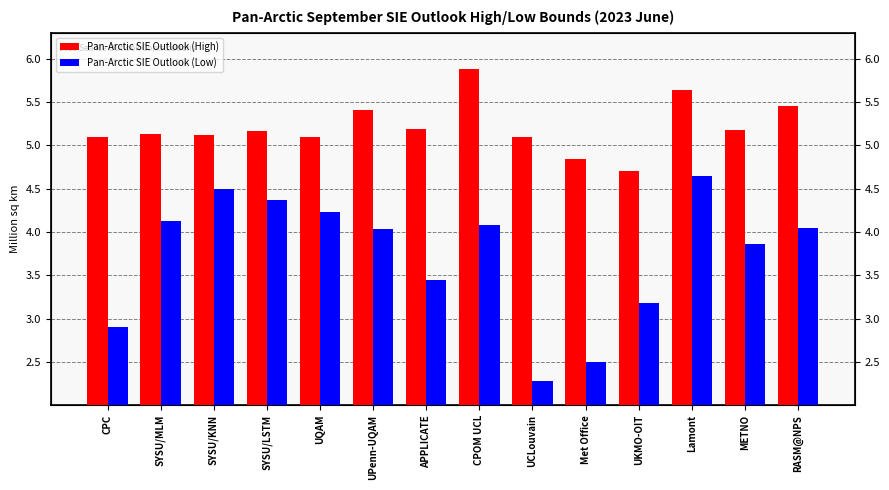

Is the value of Pan-Arctic SIE Outlook (High) at RASM@NPS greater than the value of Pan-Arctic SIE Outlook (Low) at Lamont?

Yes